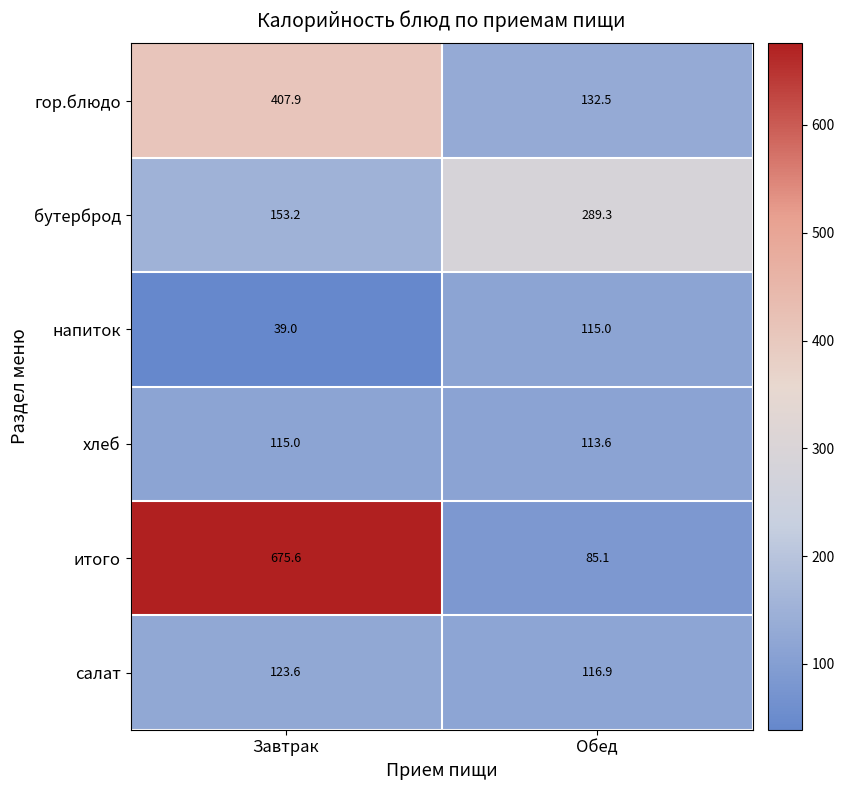

Which category has the highest value in the бутерброд series?

Обед